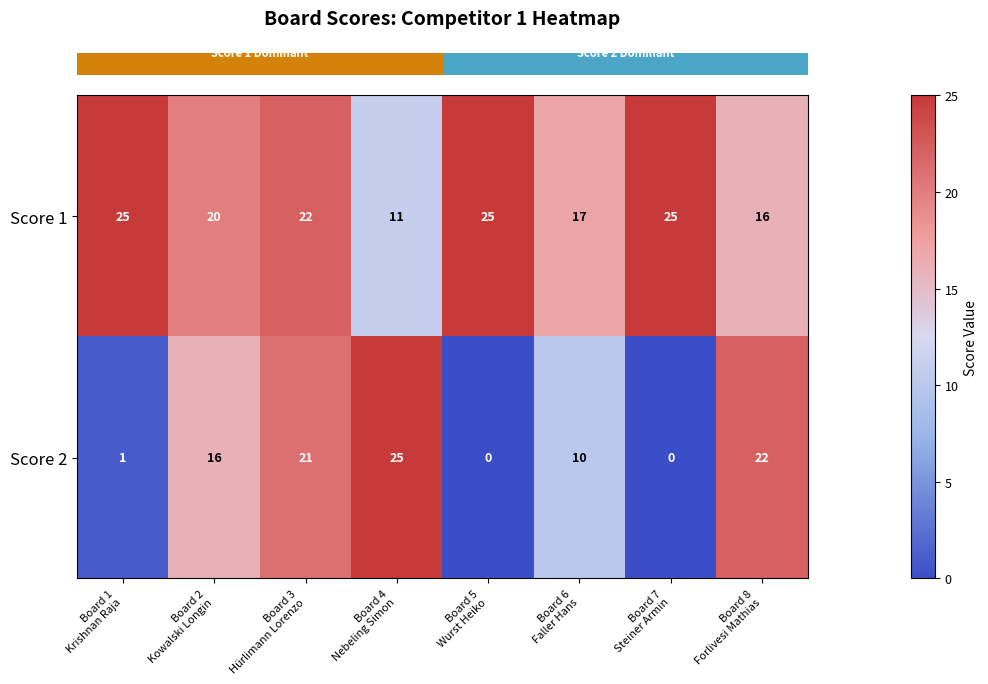

What is the sum of all Score 1 values?

161